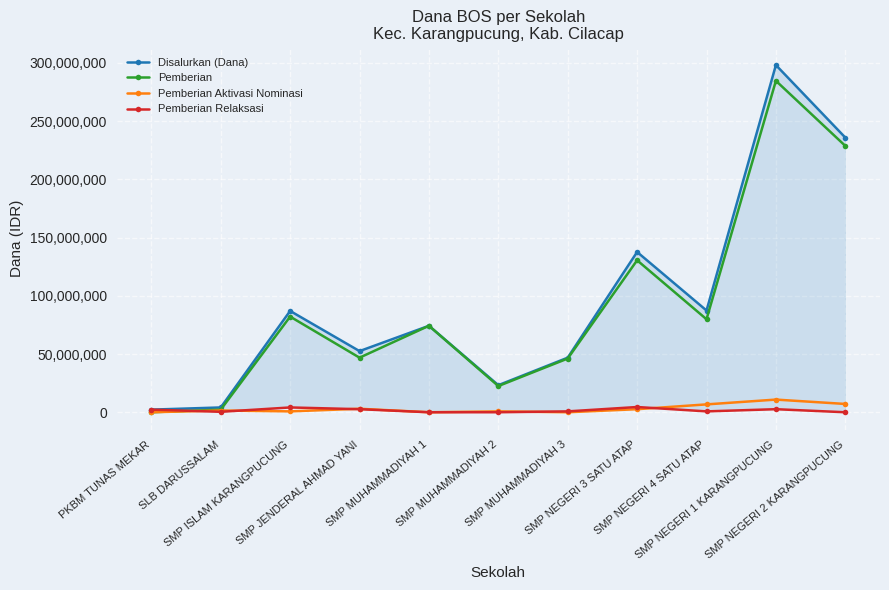

In Pemberian Relaksasi, how many points are lower than both neighbors (excluding endpoints)?

2